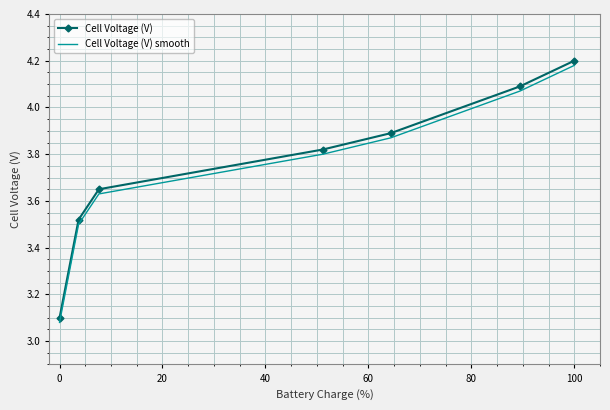

True or false: Cell Voltage (V) has more than 2 points higher than both neighbors.

False